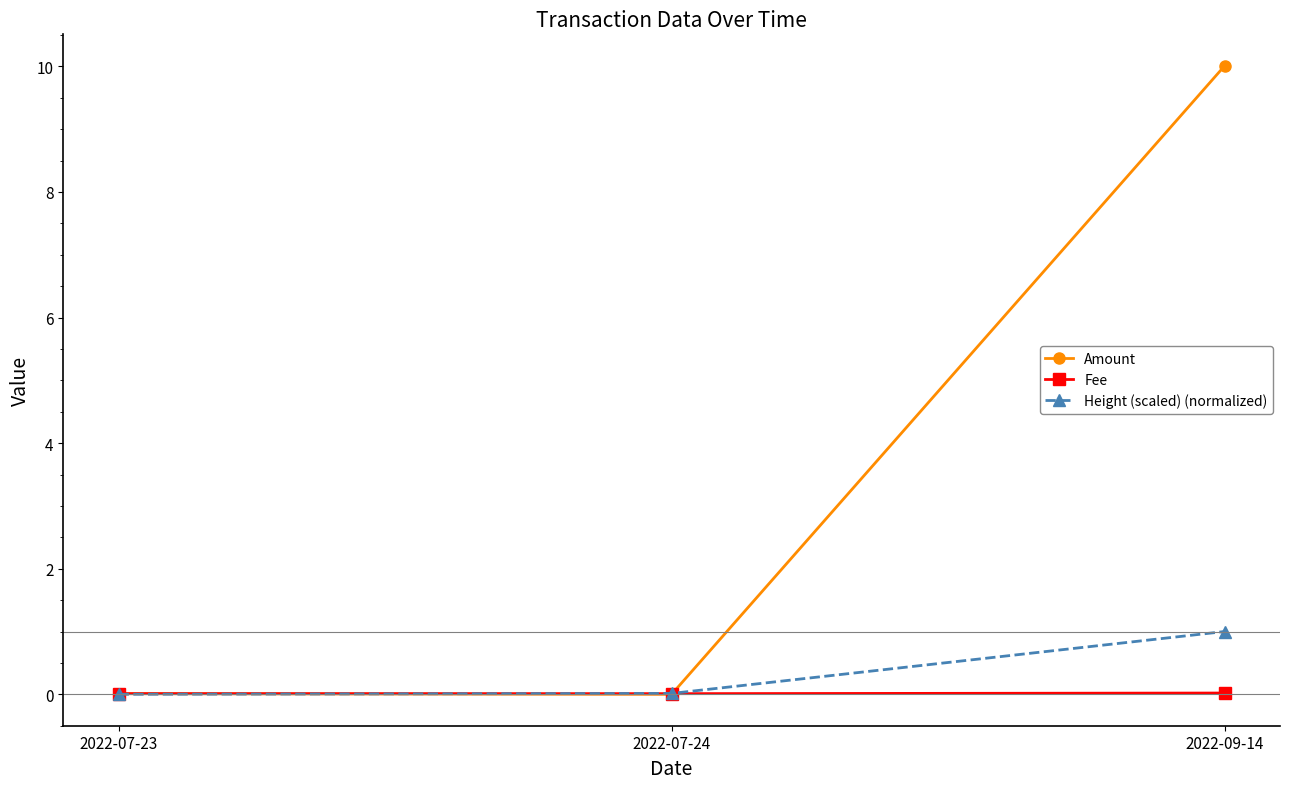

What position from the right is 2022-09-14?

1